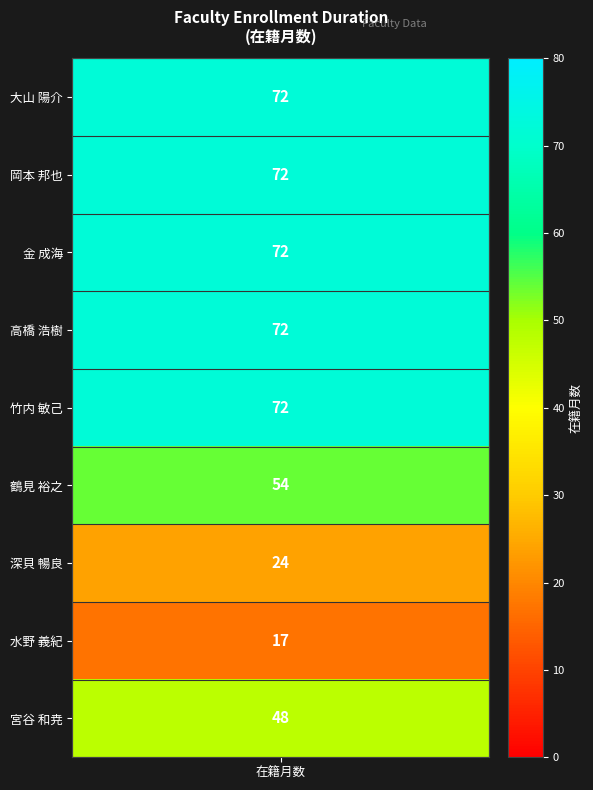

At which category does the chart reach its peak across all series?

大山 陽介